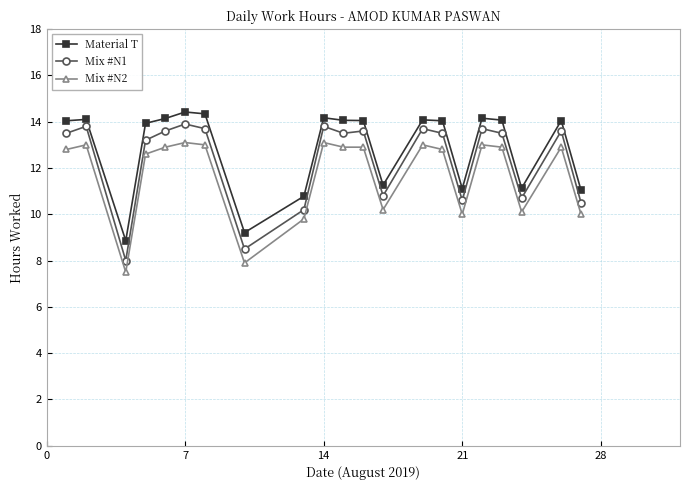

In Material T, how many points are higher than both neighbors (excluding endpoints)?

6